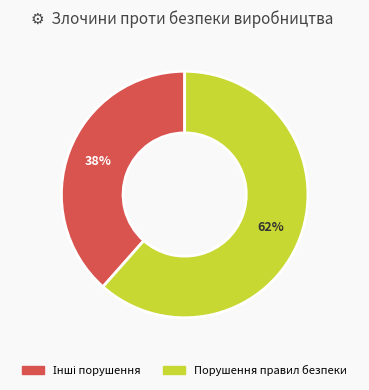

To the nearest percent, what is the average slice percentage?

50%